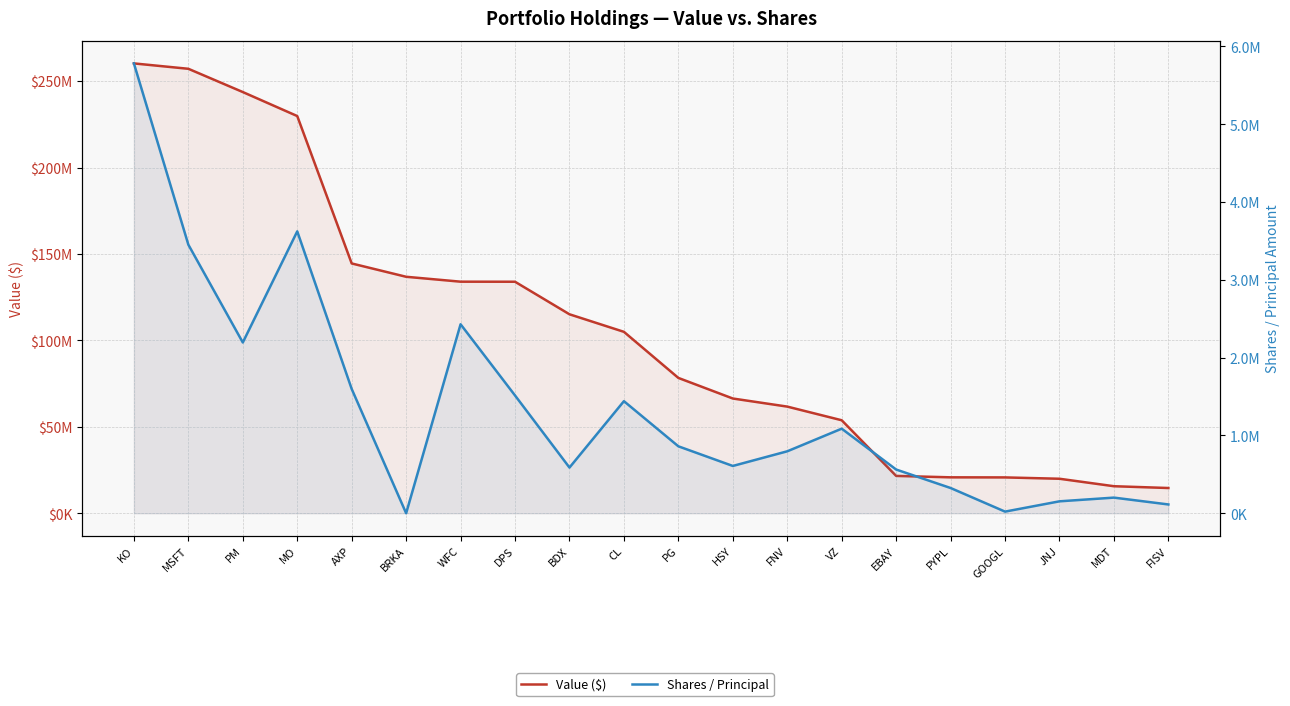

What is the value of the Shares / Principal point at the 16th from the left?

324776